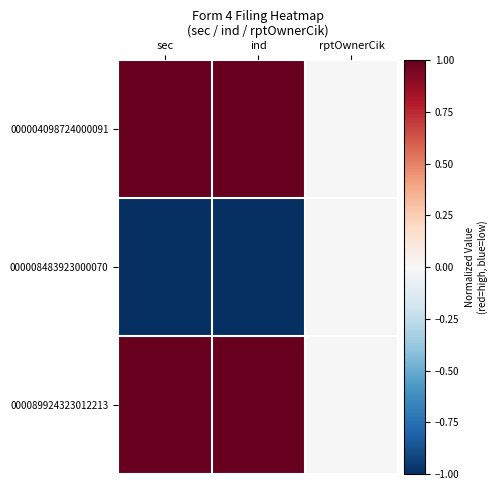

Reading left to right, extract all data points from this chart.

000004098724000091: sec=1	ind=1	rptOwnerCik=0
000008483923000070: sec=-1	ind=-1	rptOwnerCik=0
000089924323012213: sec=1	ind=1	rptOwnerCik=0